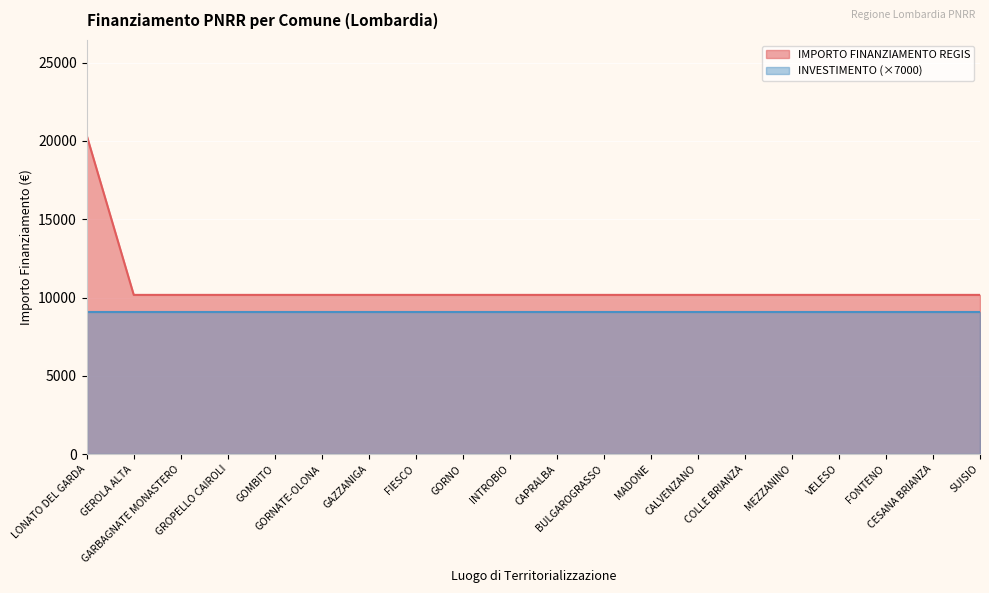

Reading left to right, list all the values displayed in this chart.

LONATO DEL GARDA=20344	GEROLA ALTA=10172	GARBAGNATE MONASTERO=10172	GROPELLO CAIROLI=10172	GOMBITO=10172	GORNATE-OLONA=10172	GAZZANIGA=10172	FIESCO=10172	GORNO=10172	INTROBIO=10172	CAPRALBA=10172	BULGAROGRASSO=10172	MADONE=10172	CALVENZANO=10172	COLLE BRIANZA=10172	MEZZANINO=10172	VELESO=10172	FONTENO=10172	CESANA BRIANZA=10172	SUISIO=10172